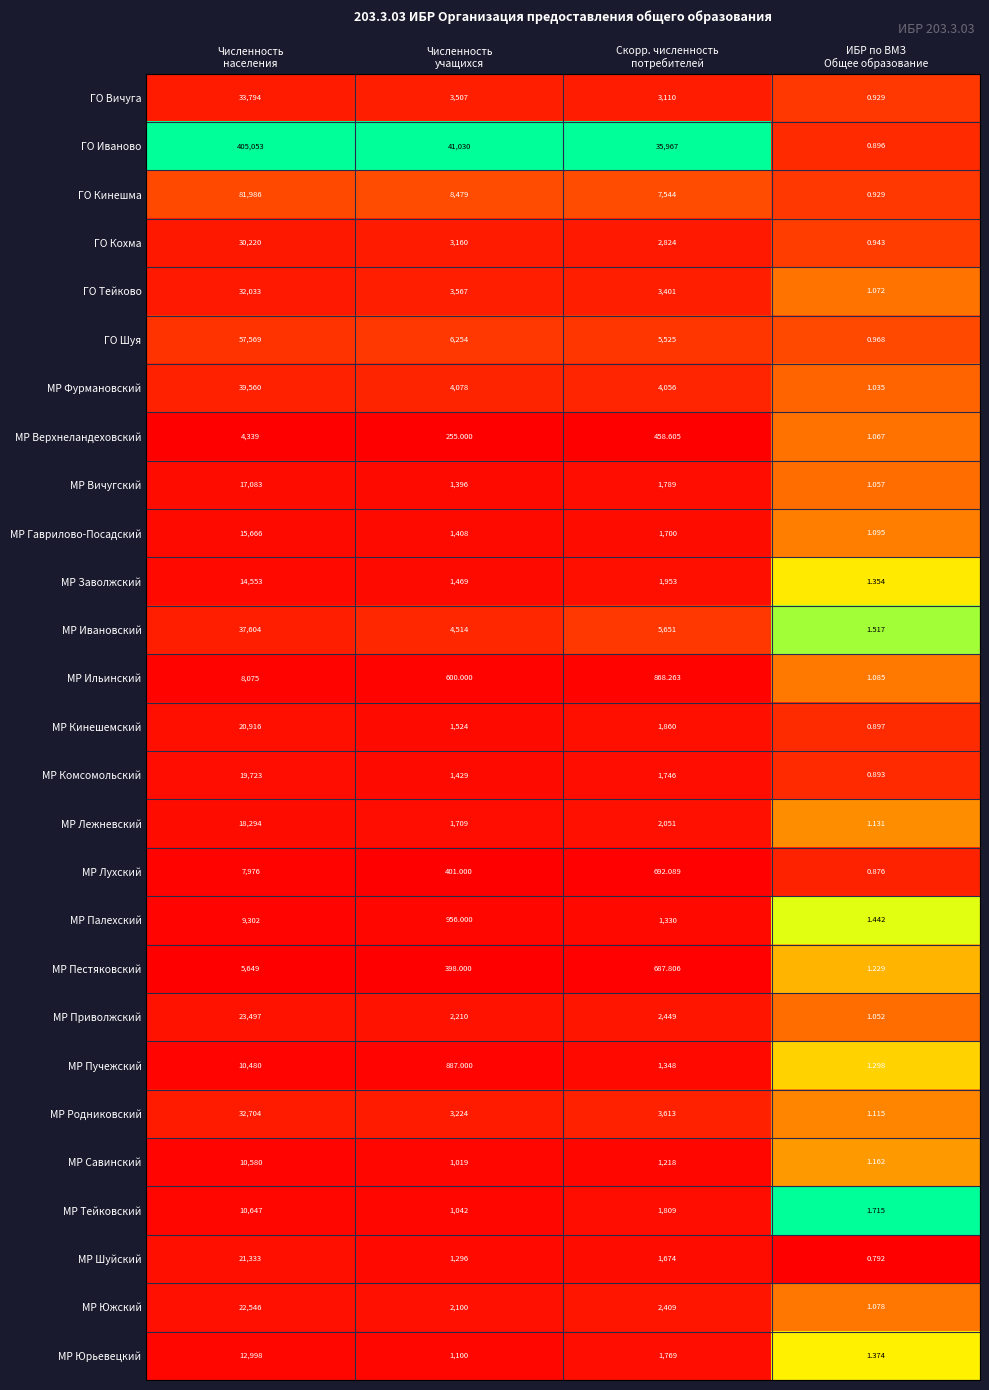

List the series in order of their peak value, lowest first.

МР Верхнеландеховский, МР Пестяковский, МР Лухский, МР Ильинский, МР Палехский, МР Пучежский, МР Савинский, МР Тейковский, МР Юрьевецкий, МР Заволжский, МР Гаврилово-Посадский, МР Вичугский, МР Лежневский, МР Комсомольский, МР Кинешемский, МР Шуйский, МР Южский, МР Приволжский, ГО Кохма, ГО Тейково, МР Родниковский, ГО Вичуга, МР Ивановский, МР Фурмановский, ГО Шуя, ГО Кинешма, ГО Иваново